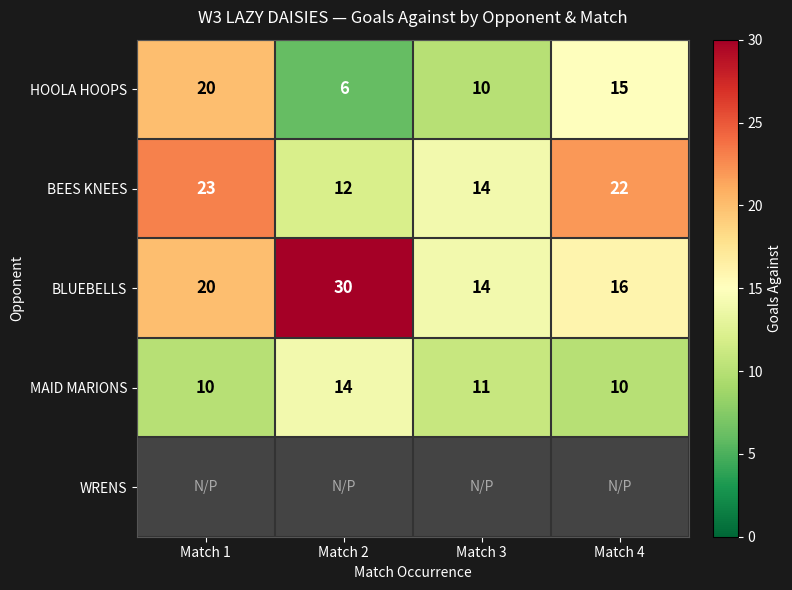

List the labels in order of BLUEBELLS value, smallest first.

Match 3, Match 4, Match 1, Match 2